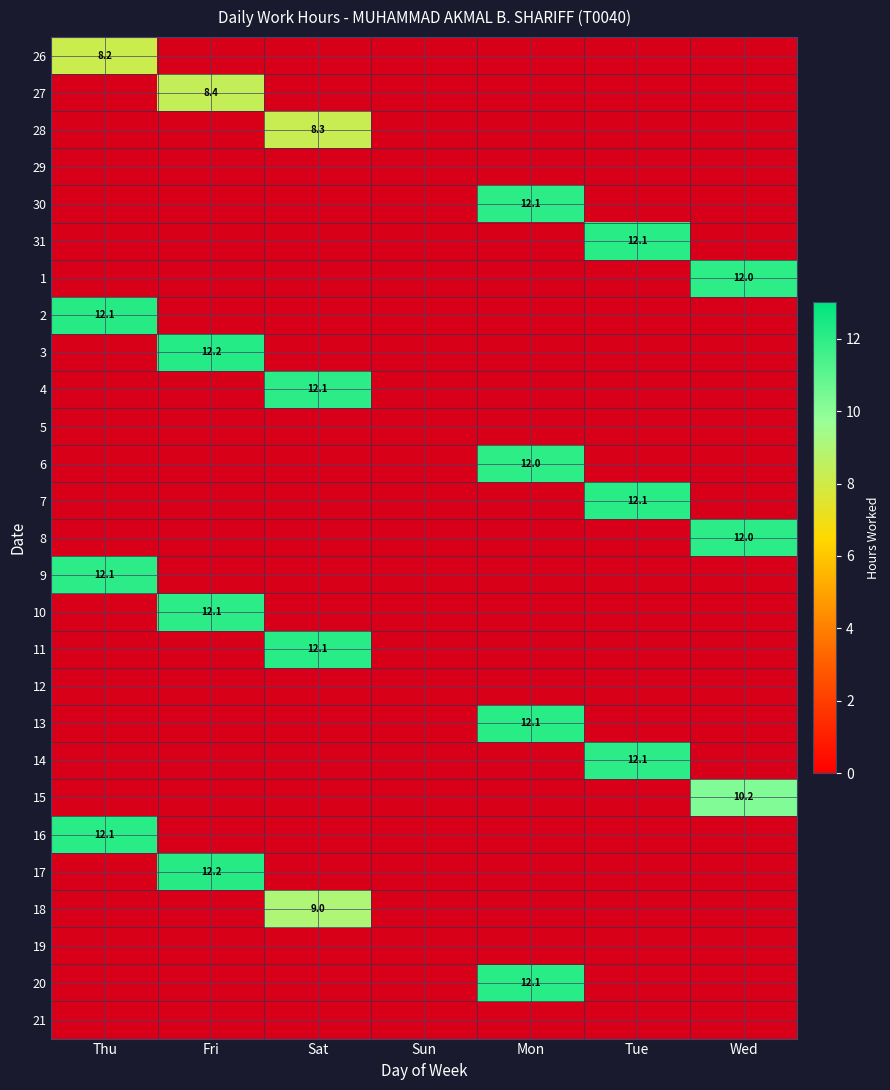

Is it true that 1 equals 17.7 at Wed?

False